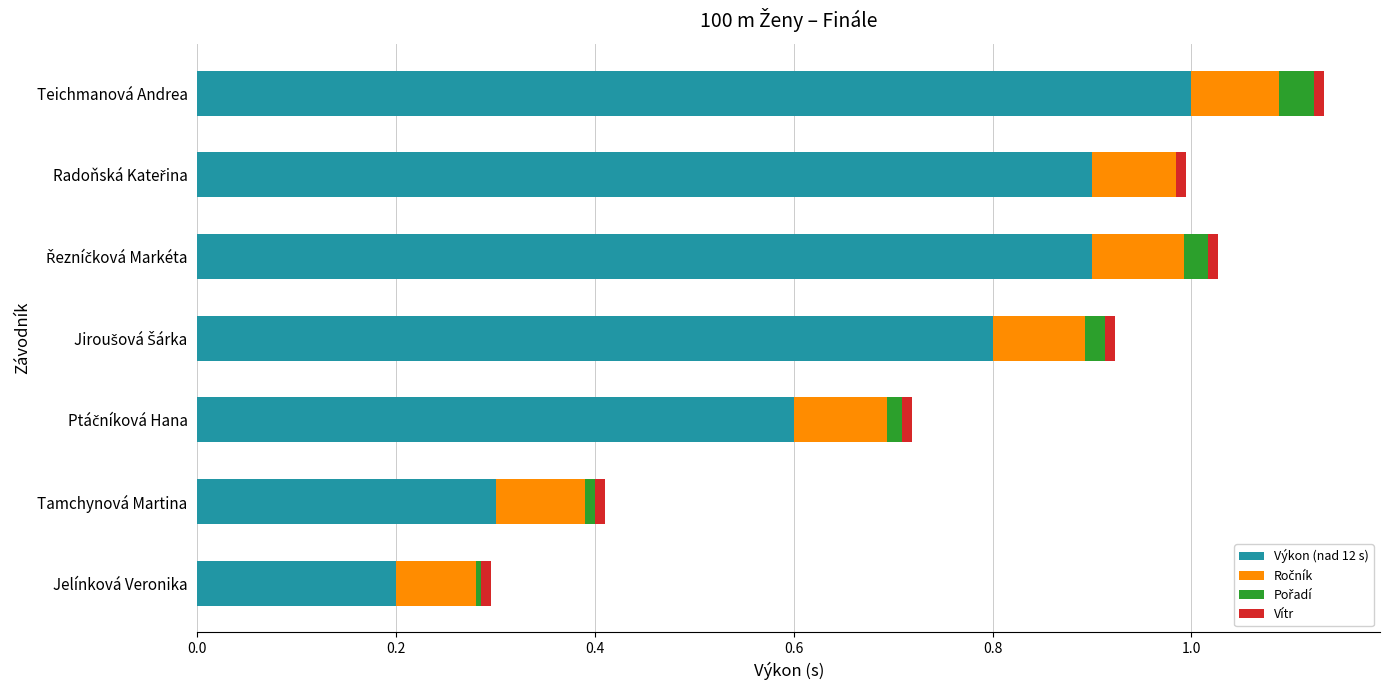

What is the highest value of the Výkon (nad 12 s) series?

1.0